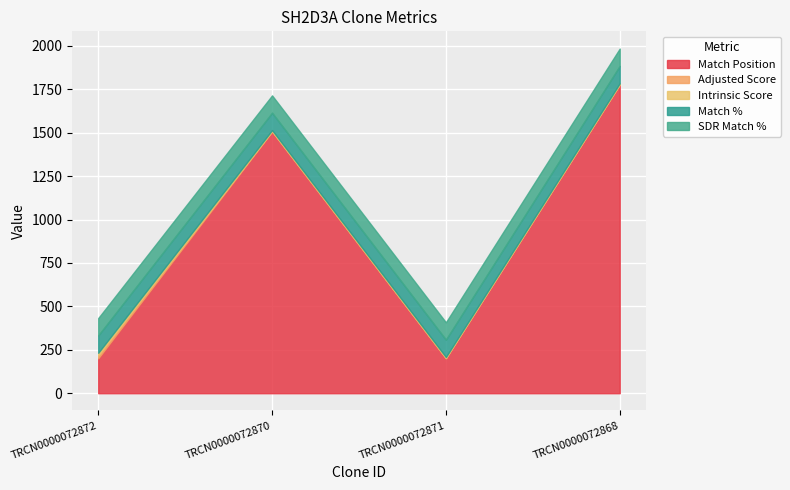

How many data points does each series have?

4